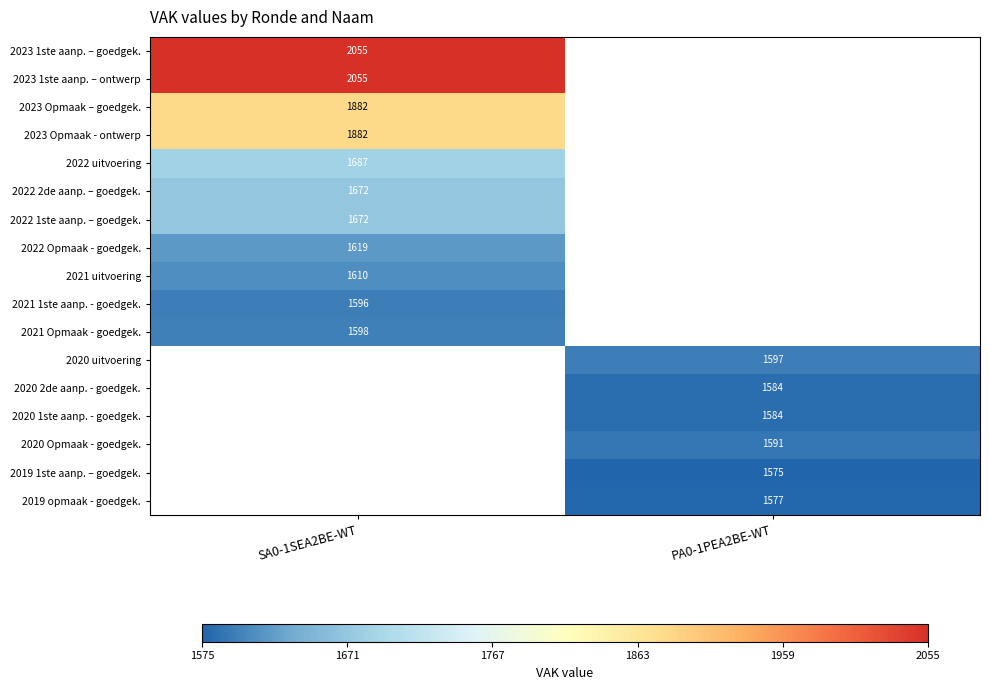

Is it true that 2023 1ste aanp. – goedgek. equals 2055 at SA0-1SEA2BE-WT?

True